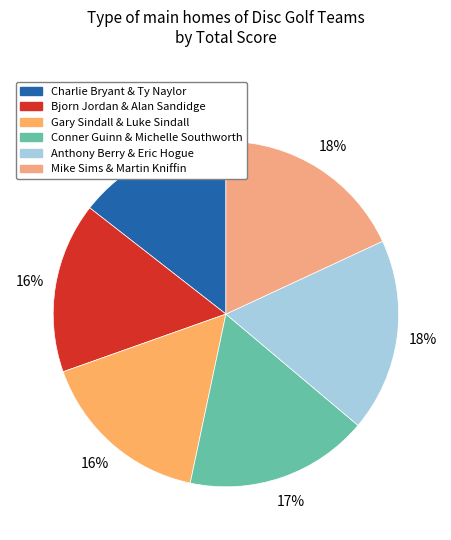

The Gary Sindall & Luke Sindall slice represents 16% of the pie. True or false?

True